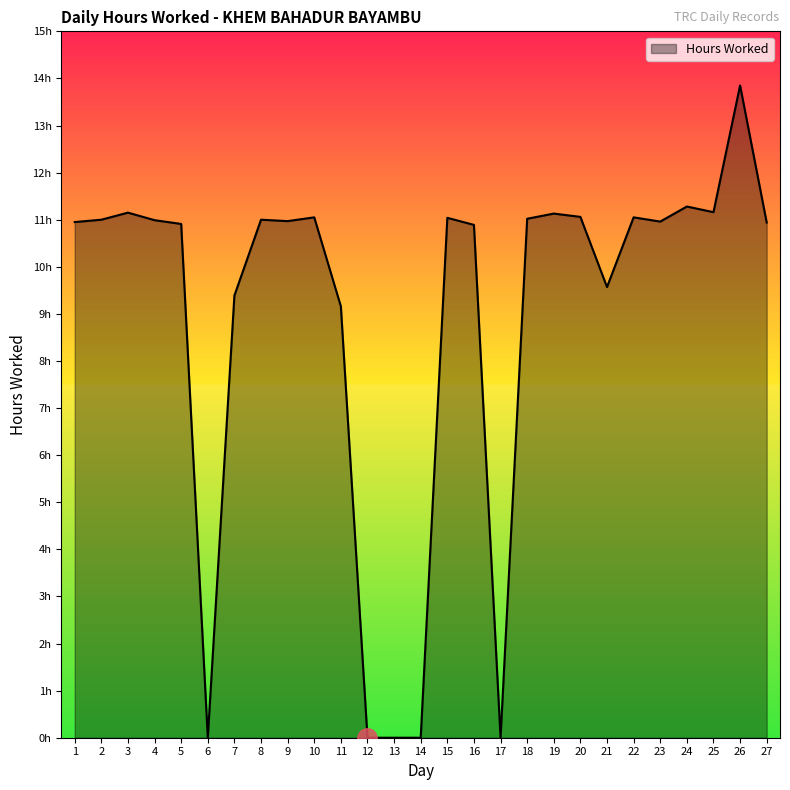

True or false: there are more than 2 points higher than both neighbors.

True